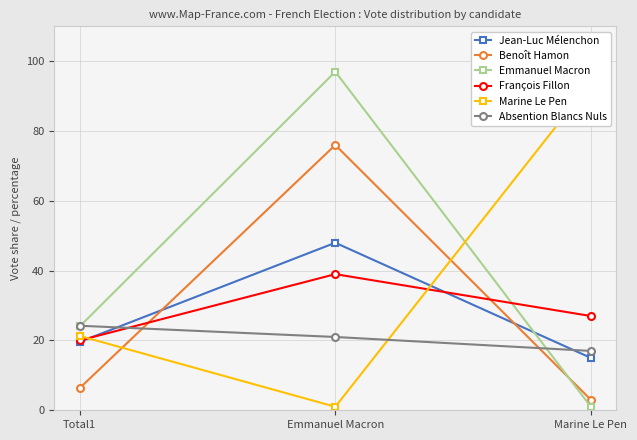

Does the chart display data point markers on the line(s)?

Yes